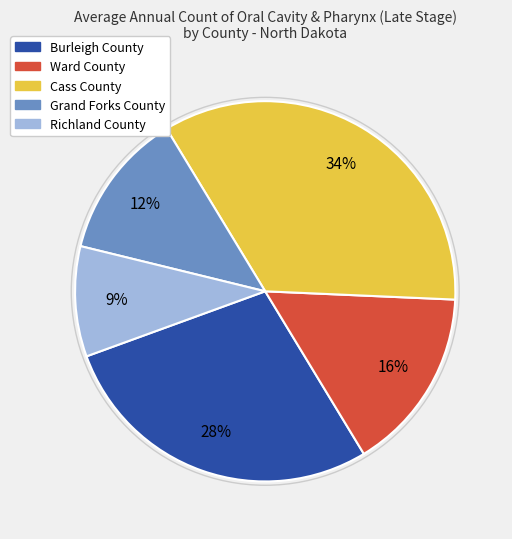

To the nearest percent, what percentage of the pie is Ward County?

16%